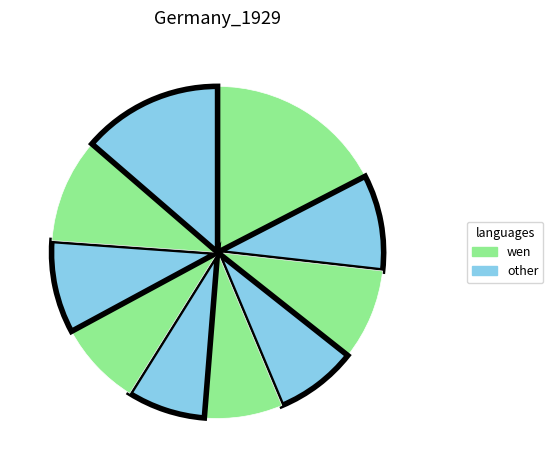

Is there any slice that represents more than half of the pie?

No